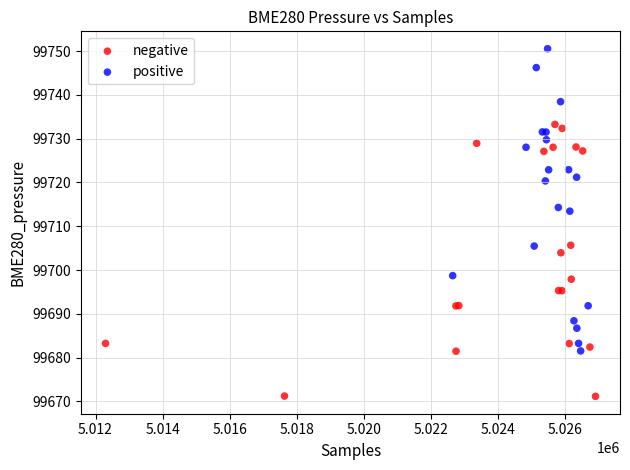

Which series has the widest spread of Y values?

positive